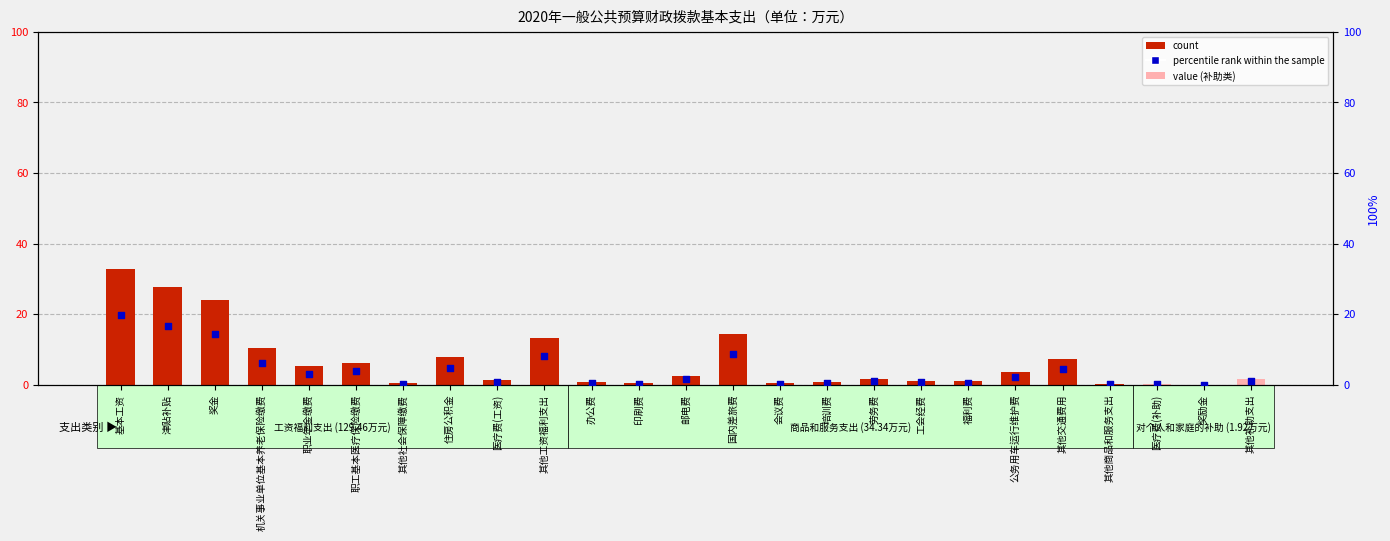

At which category is the sum across all series the highest?

基本工资